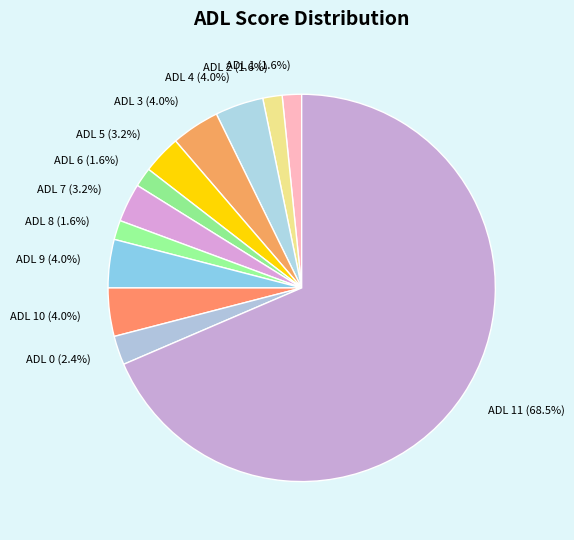

Is there a majority slice in this chart?

Yes